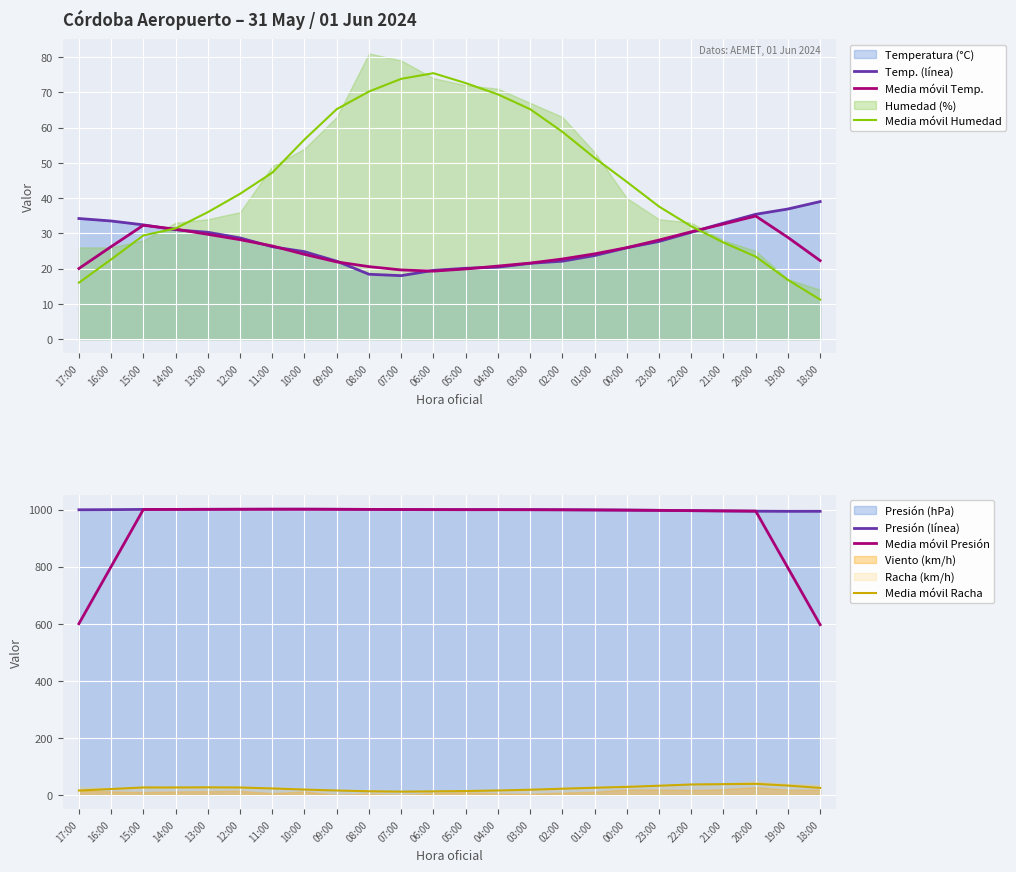

How many categories are shown in the chart?

24